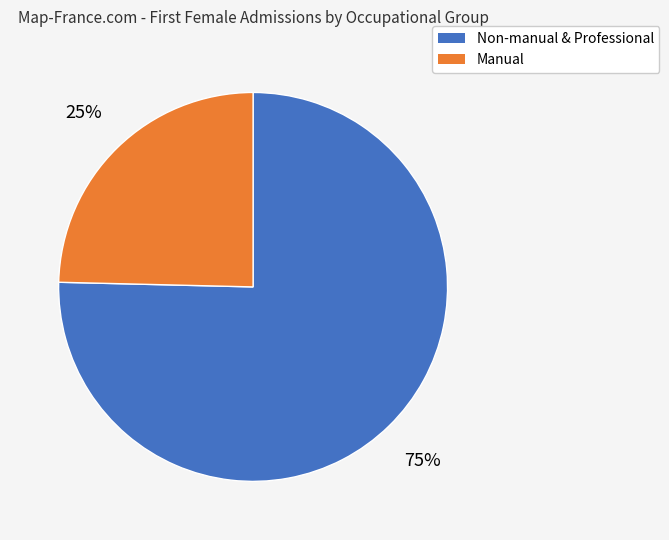

Is there a majority slice in this chart?

Yes